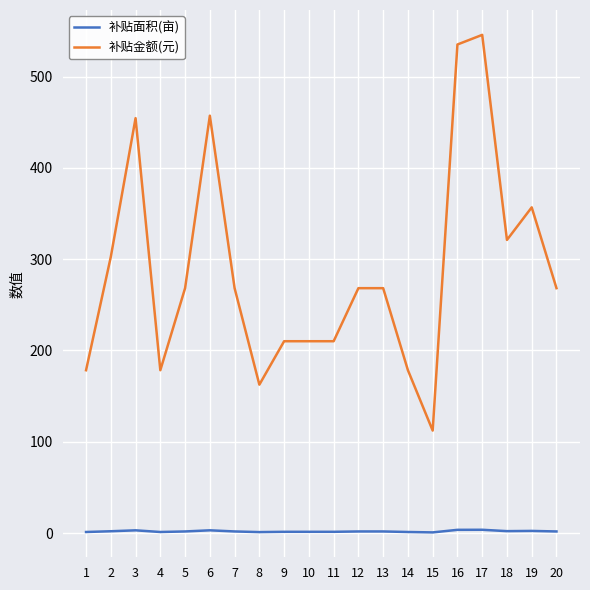

True or false: 补贴面积(亩) and 补贴金额(元) intersect in this chart.

False